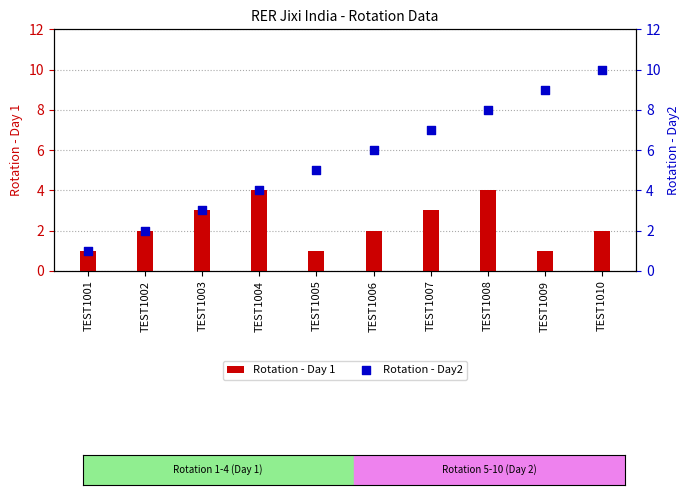

Which series reaches the minimum Y coordinate?

Rotation - Day 1